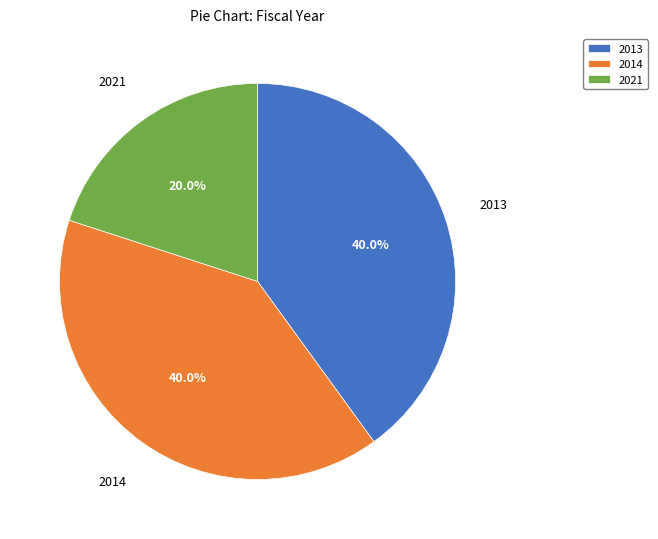

To the nearest percent, what is the combined percentage of 2013 and 2014?

80%